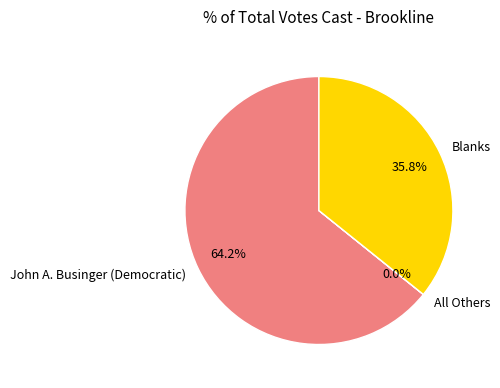

Which has a higher value, John A. Businger (Democratic) or Blanks?

John A. Businger (Democratic)